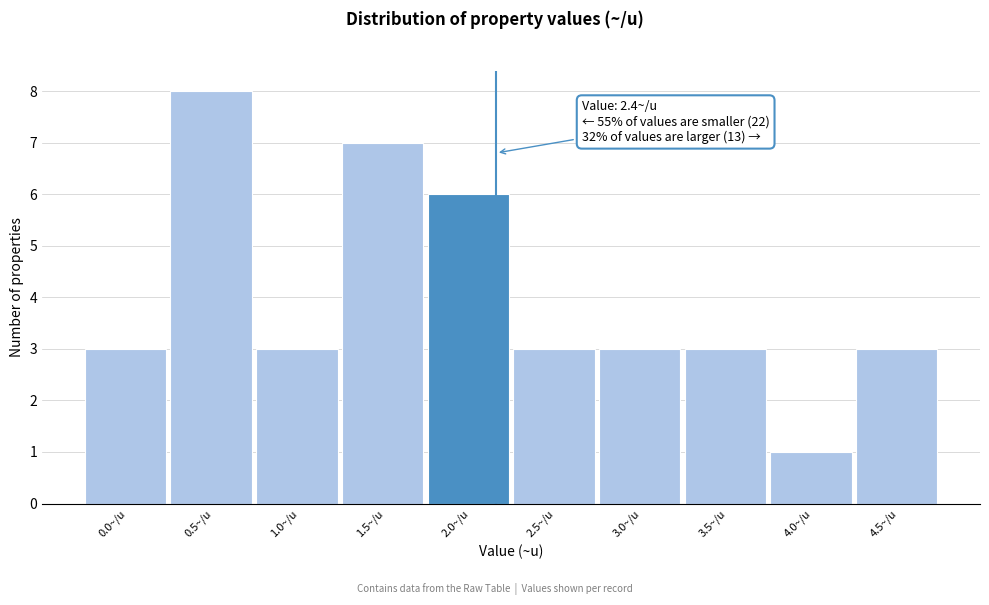

Reading left to right, list all the values displayed in this chart.

3	8	3	7	6	3	3	3	1	3